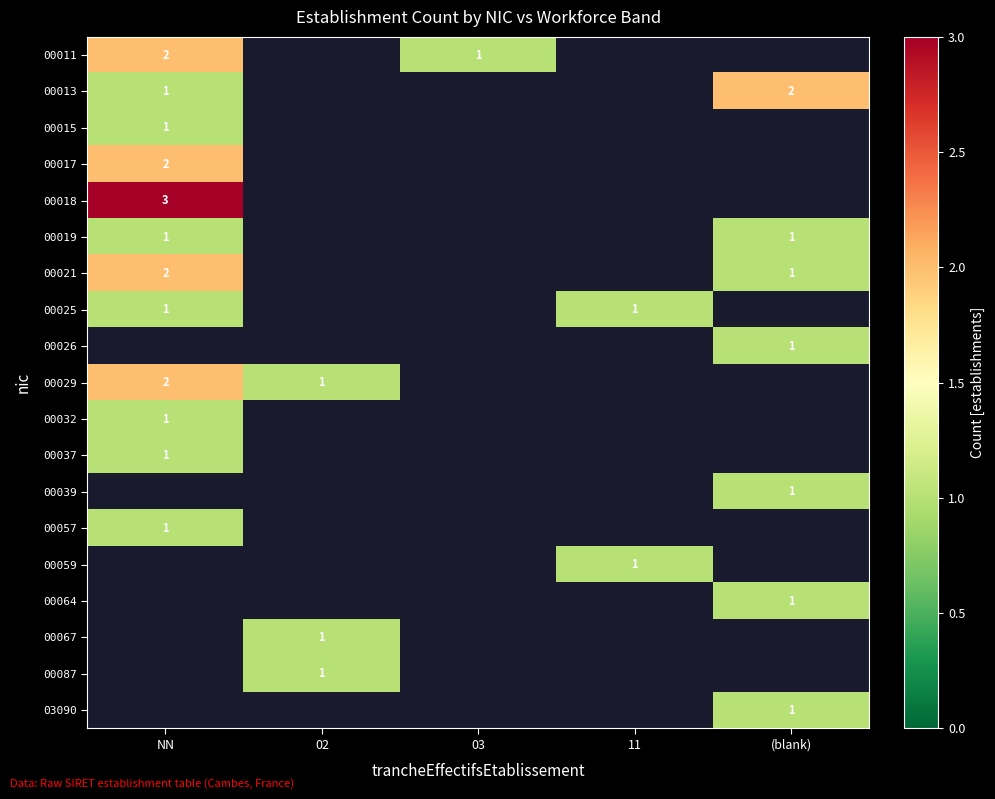

The value of 00013 at (blank) is 1.3. True or false?

False